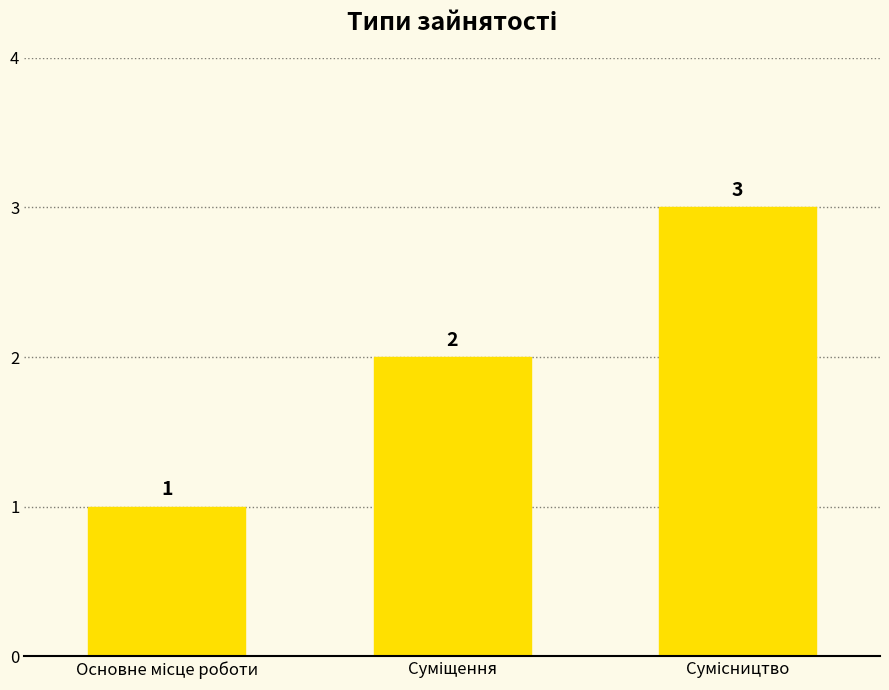

Count the values in the range 1 to 3.

3